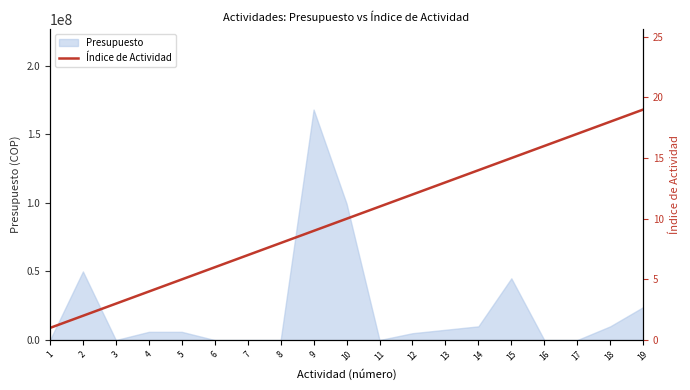

How many lines are shown in the chart?

1